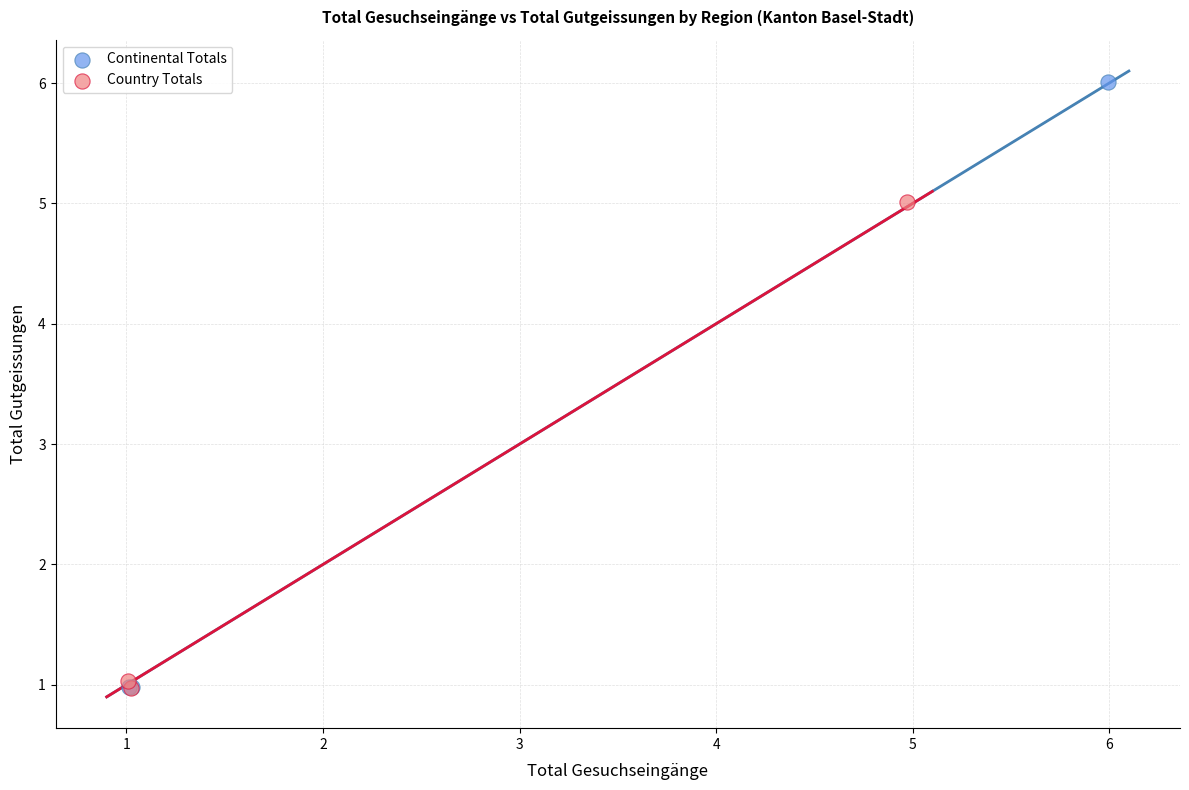

Which series has the widest spread of Y values?

Continental Totals